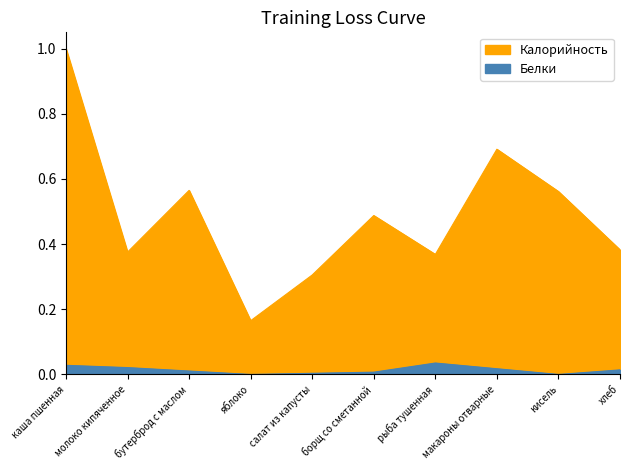

True or false: Калорийность and Белки cross at least once.

False